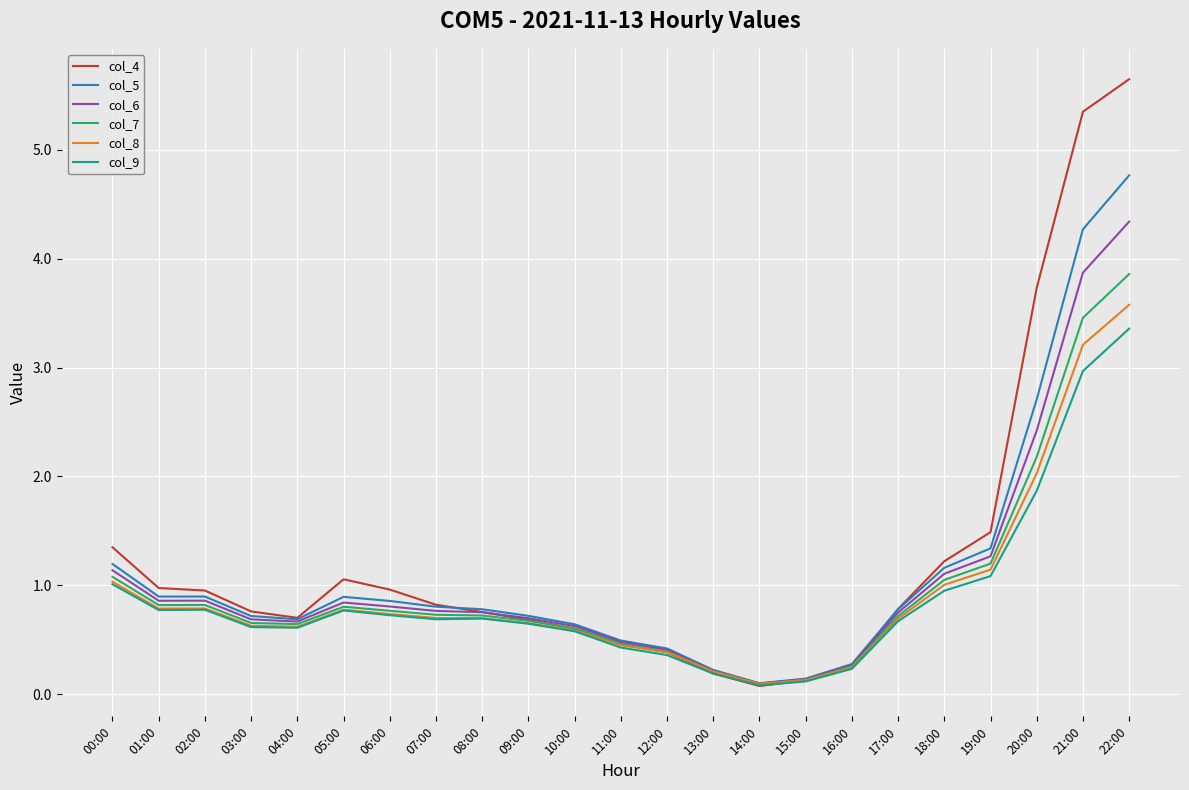

In col_4, how many points are lower than both neighbors (excluding endpoints)?

2